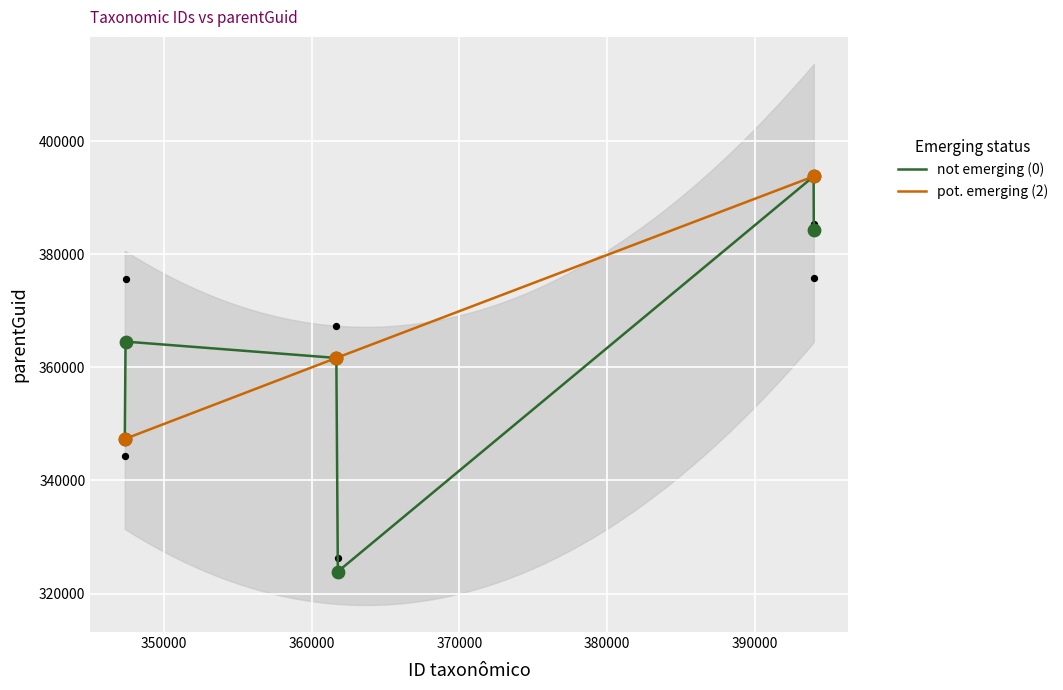

What is the ratio of the value at 361776 to the value at 393984?

0.8